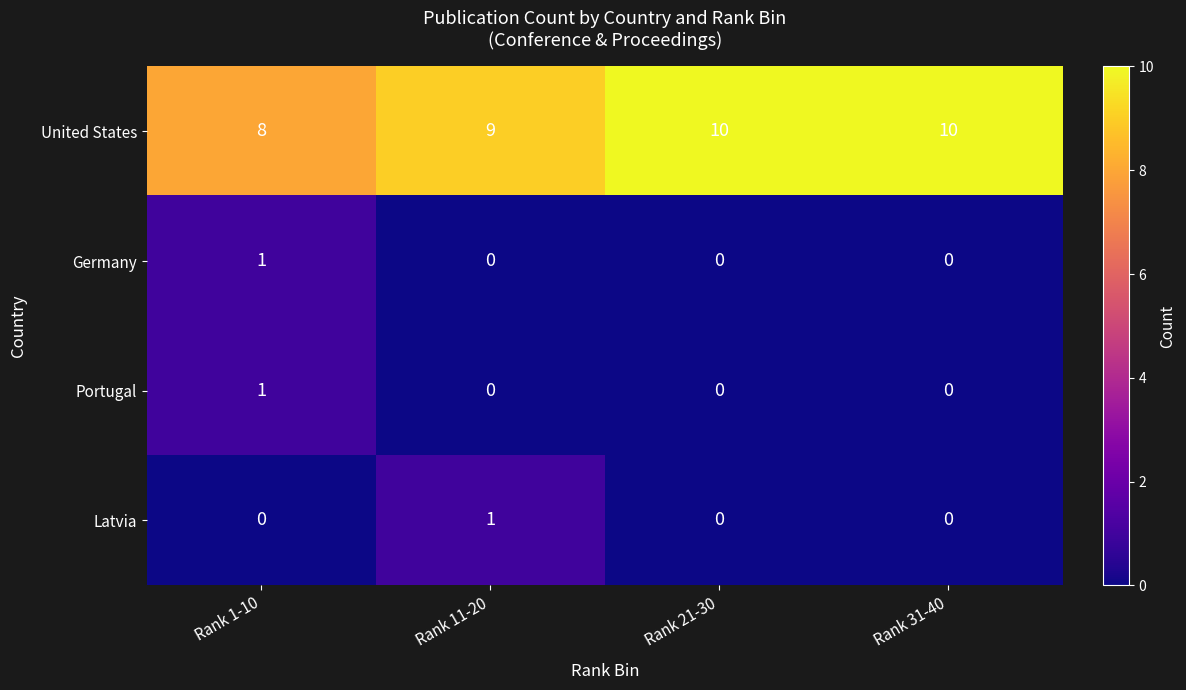

Which series has the widest spread of values?

United States